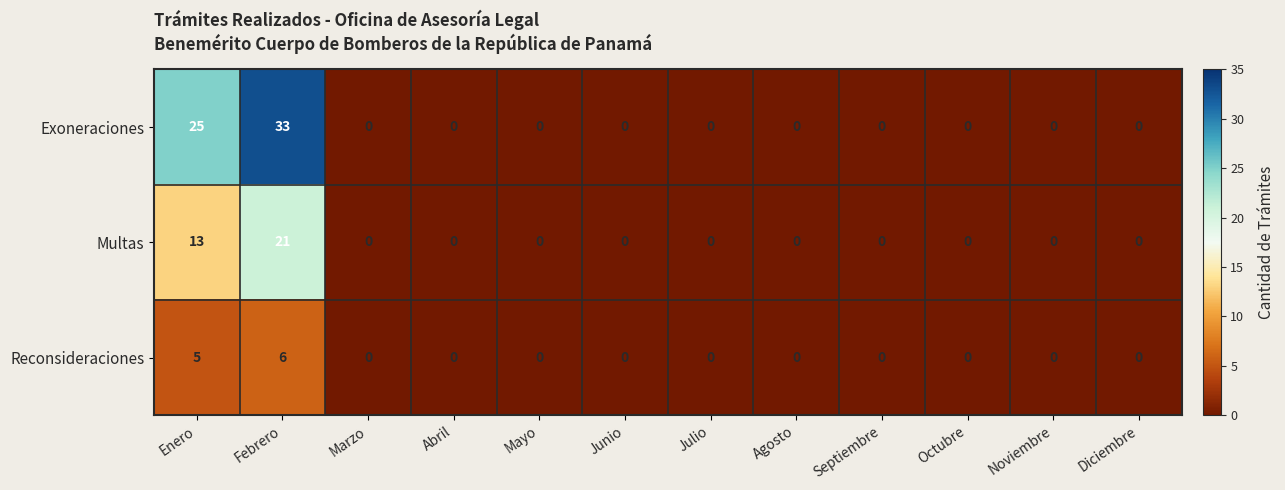

How many values in the Reconsideraciones series exceed 0?

2